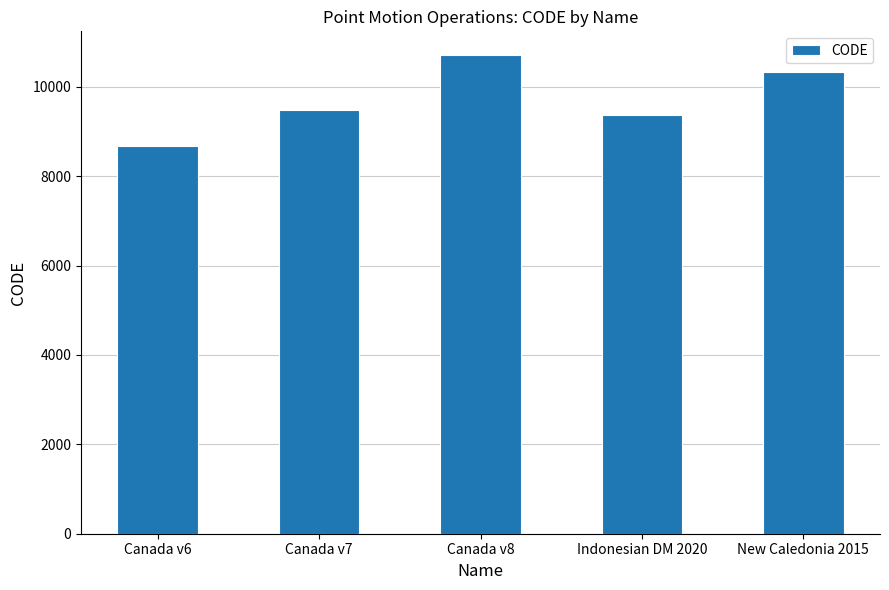

What is the greatest value displayed?

10707